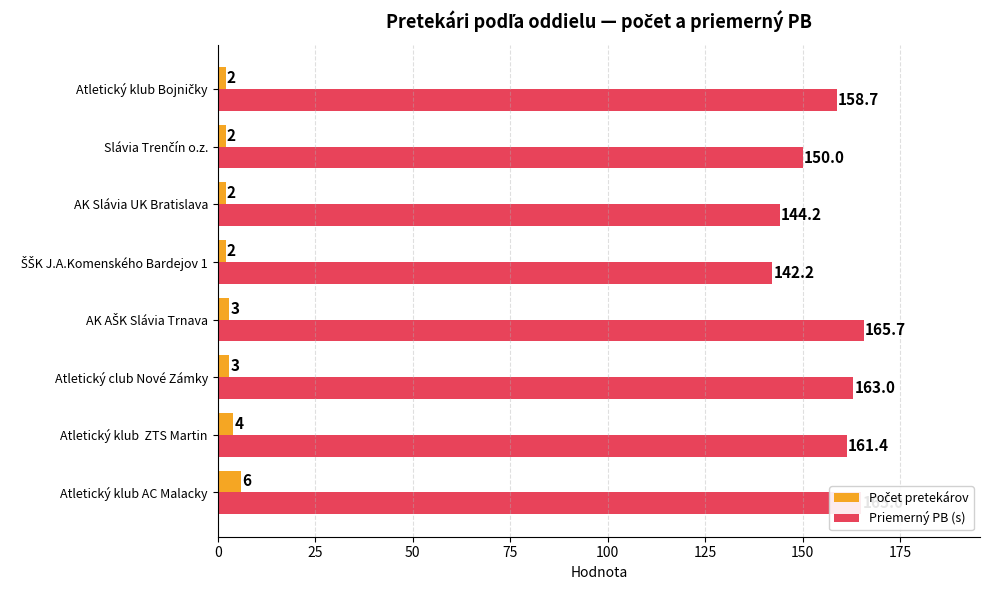

What is the highest value of the Priemerný PB (s) series?

165.7